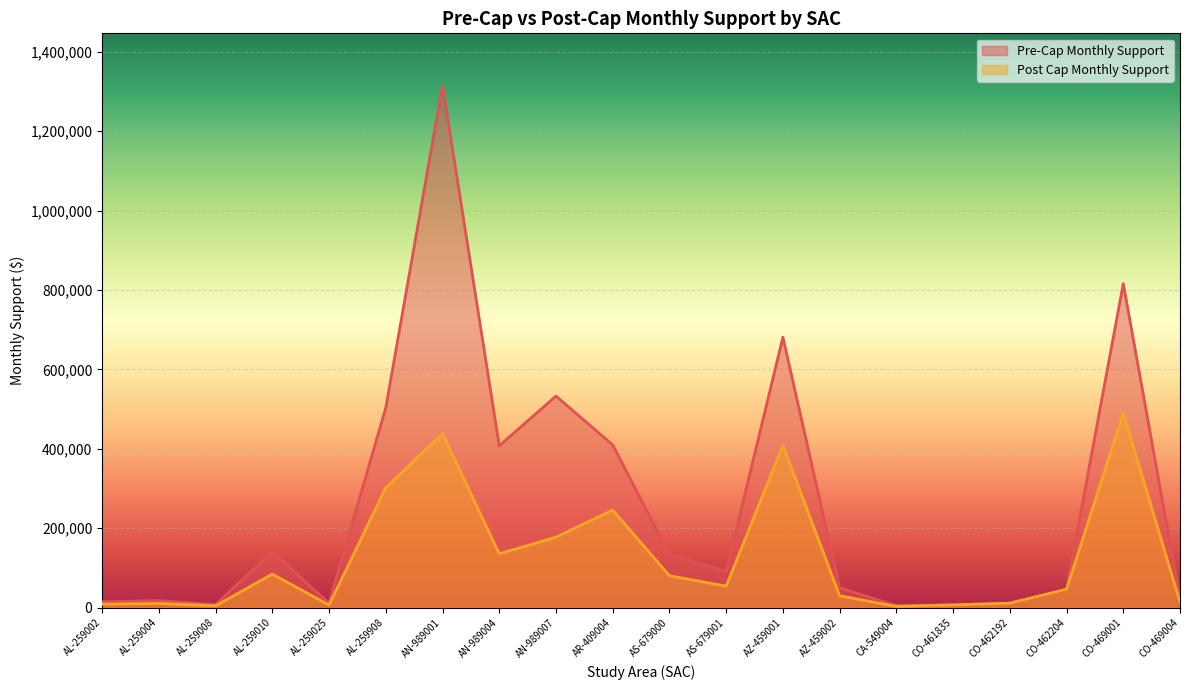

True or false: Post Cap Monthly Support has more than 2 points higher than both neighbors.

True